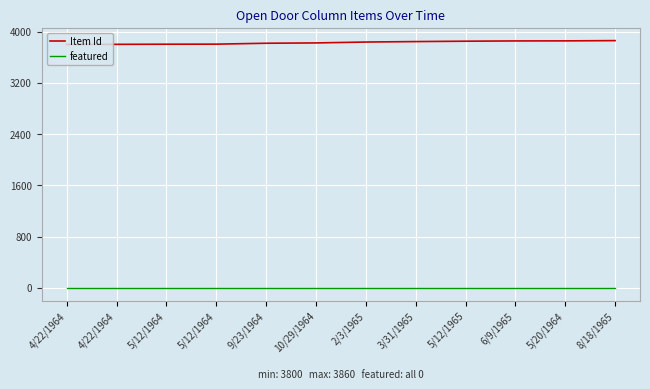

Which series has the largest range (max minus min)?

Item Id